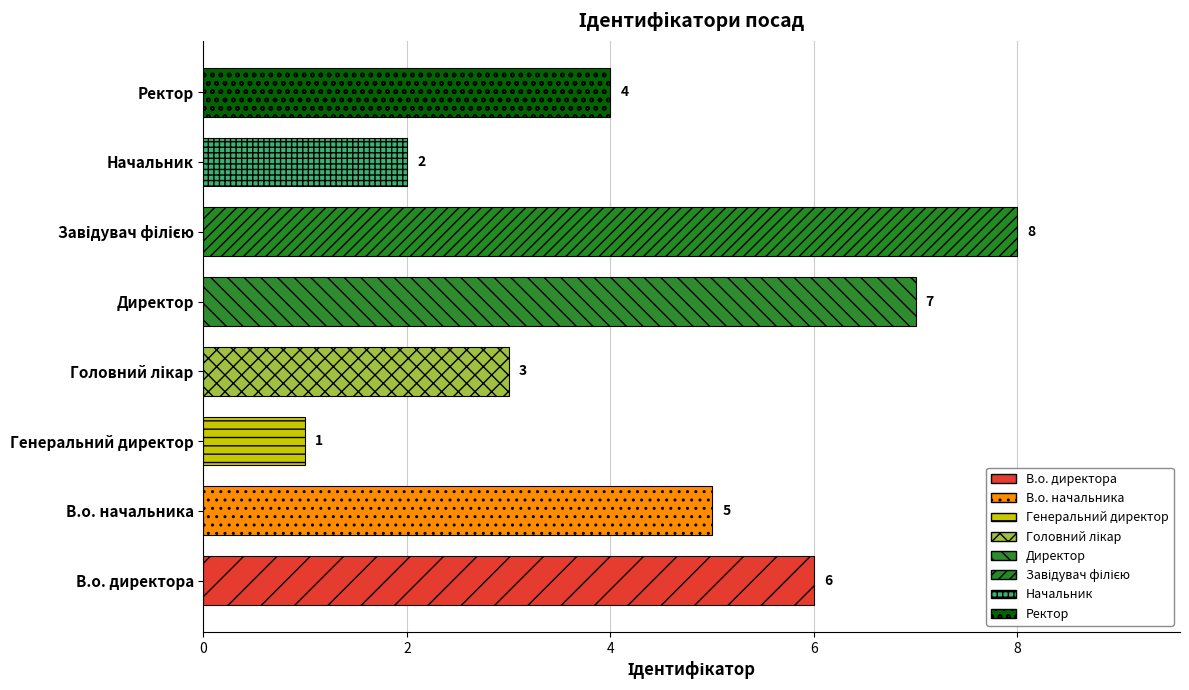

Reading bottom to top, list all the values displayed in this chart.

6	5	1	3	7	8	2	4